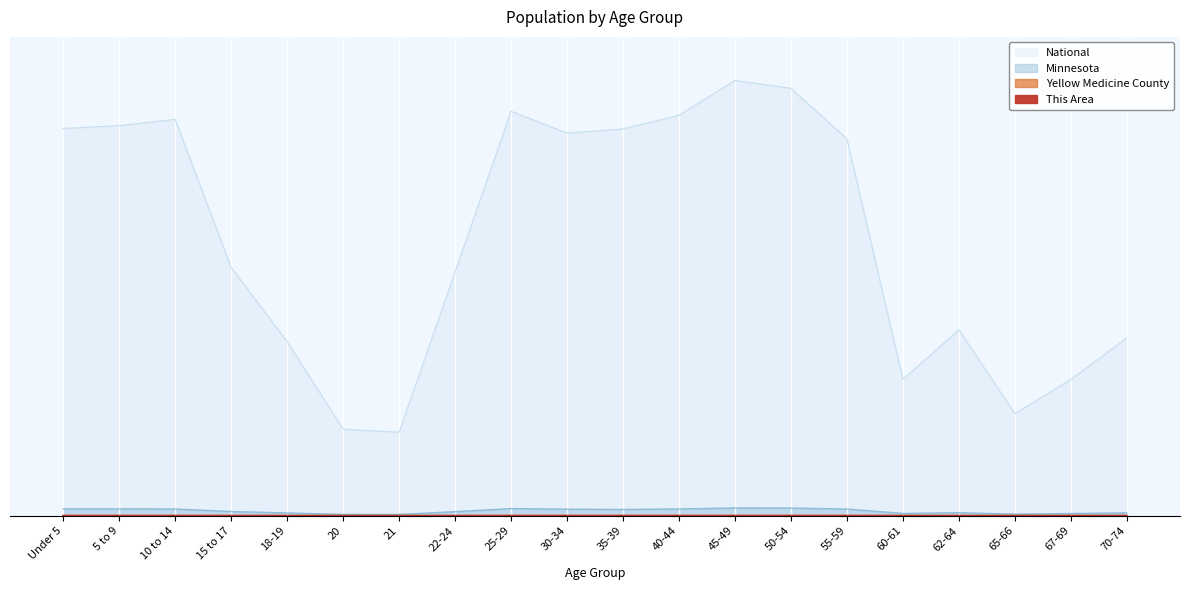

At how many categories does at least one series exceed 0?

20